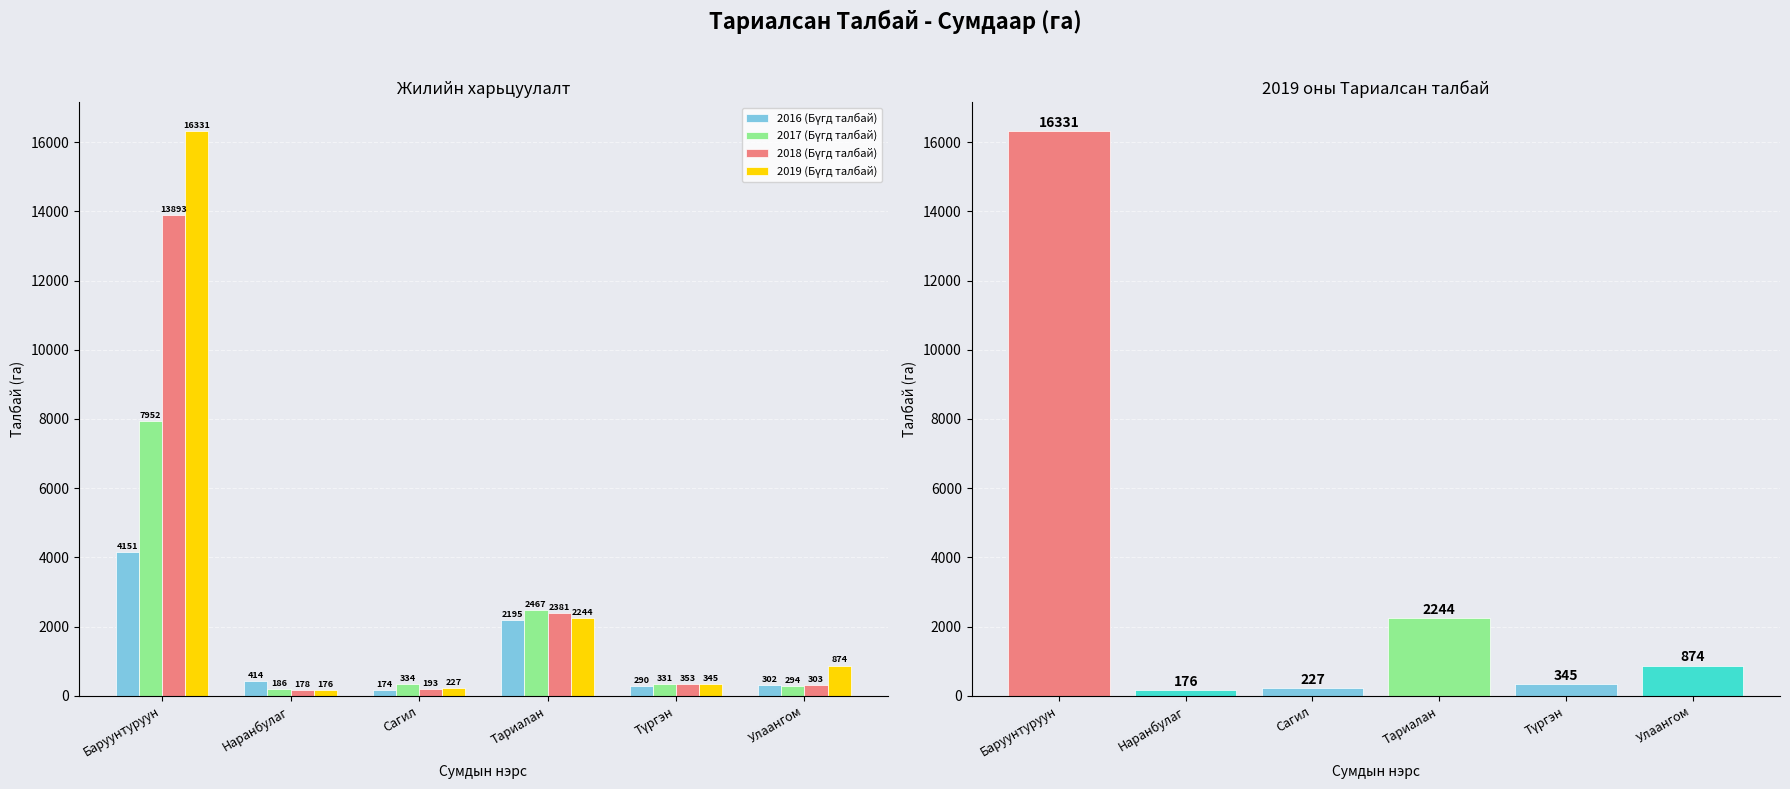

What is the value of the 2019 (Бүгд талбай) bar at the 3rd from the left?

227.3